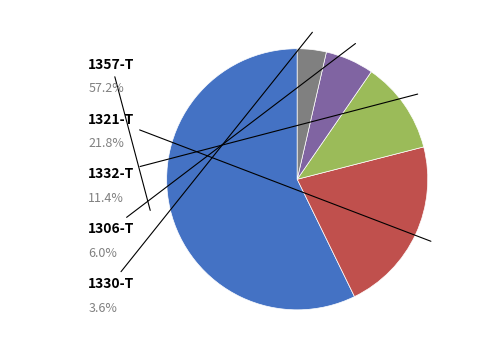

Is there any slice that represents more than half of the pie?

Yes